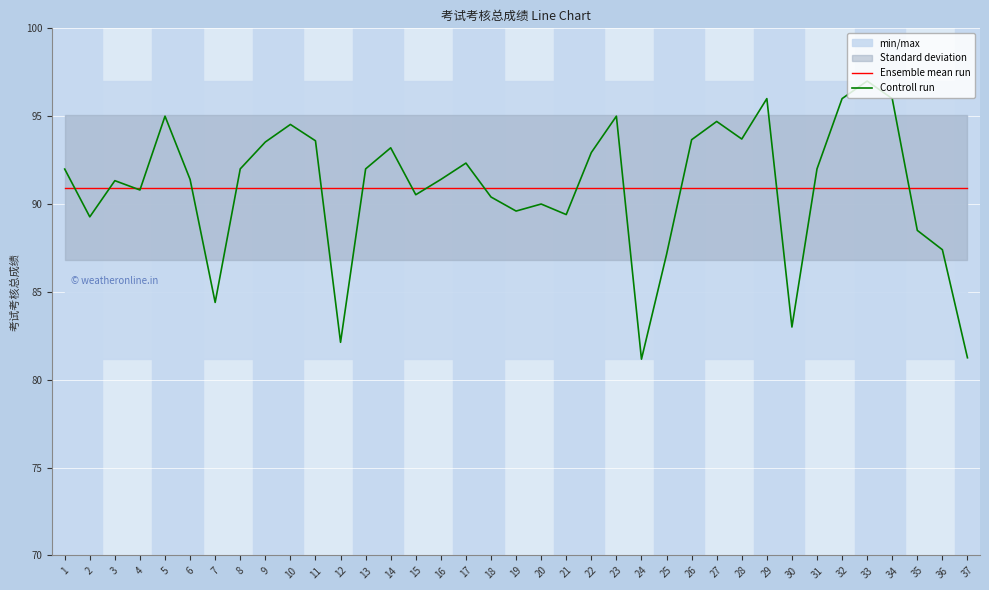

Which label corresponds to the largest value in the chart?

33